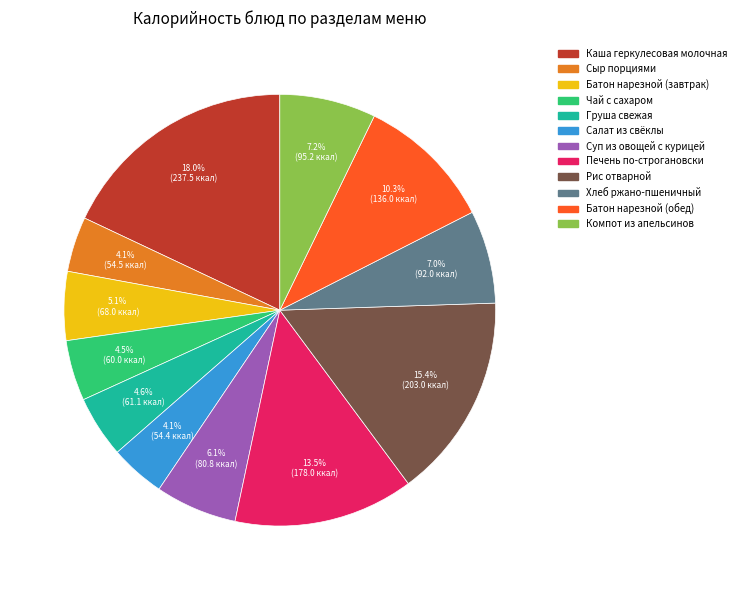

What is the largest slice in the pie chart?

Каша геркулесовая молочная